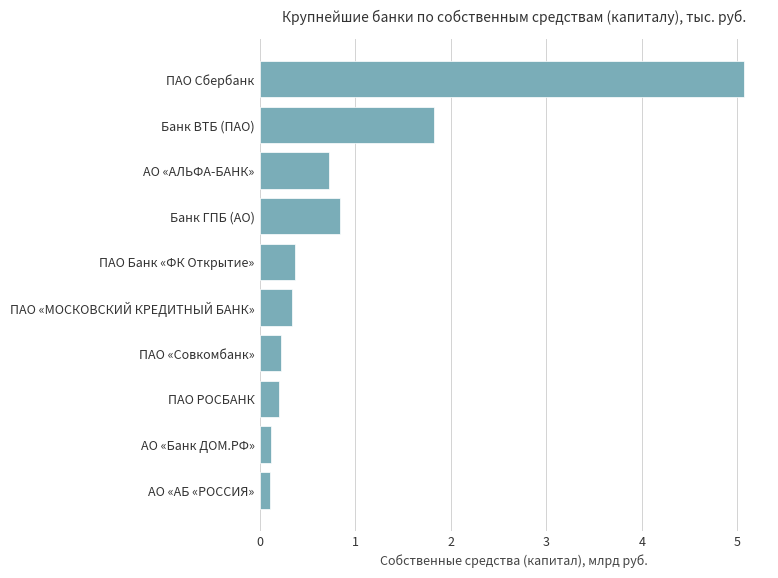

What is the difference between the second highest and minimum values?

1711641274